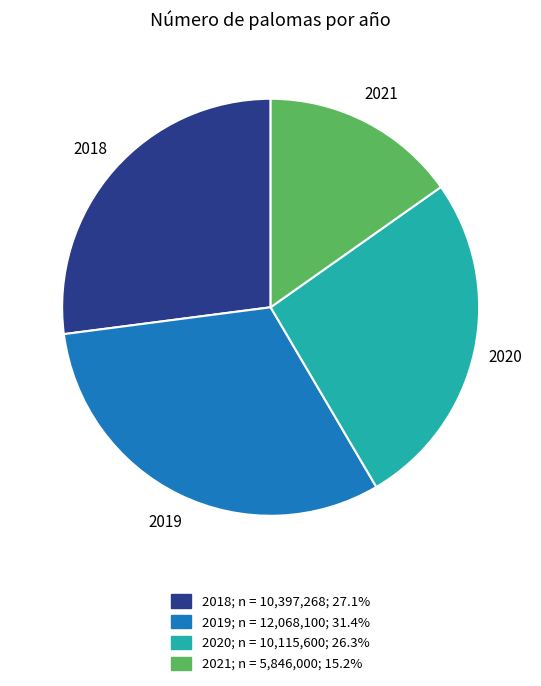

Rank the categories by value from highest to lowest.

2019, 2018, 2020, 2021